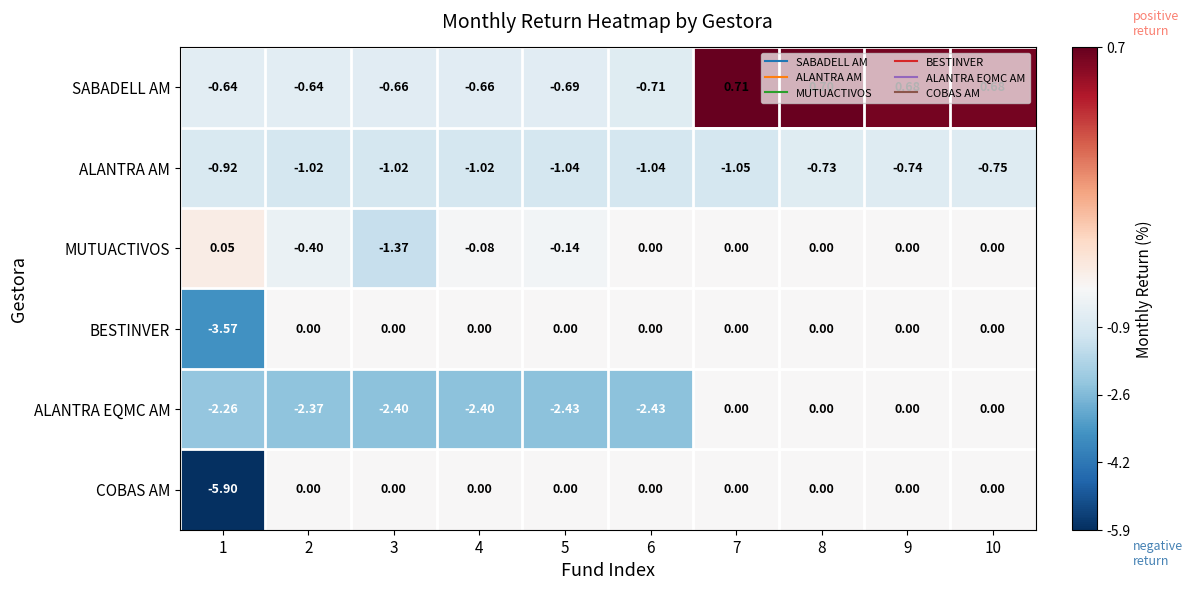

Which series has the largest total across all categories?

SABADELL AM